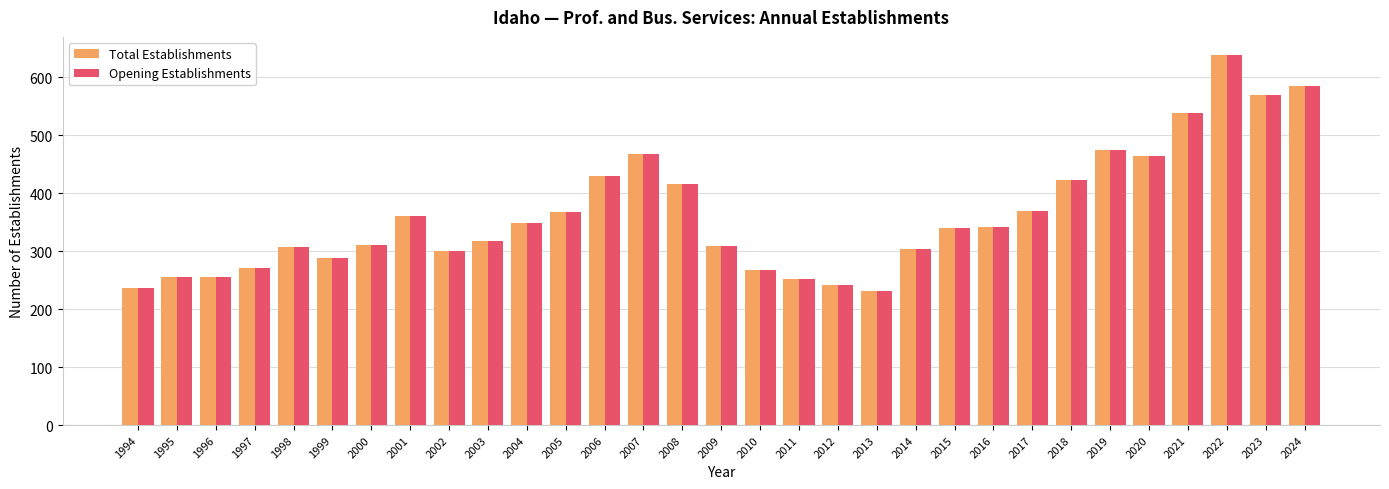

What is the value of the Opening Establishments bar at the 7th from the left?

311